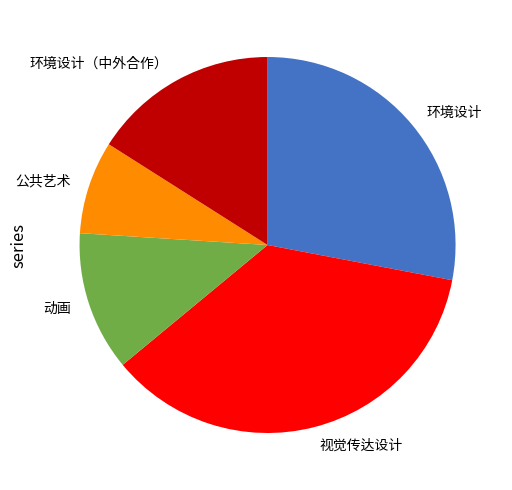

Does any single category account for the majority?

No